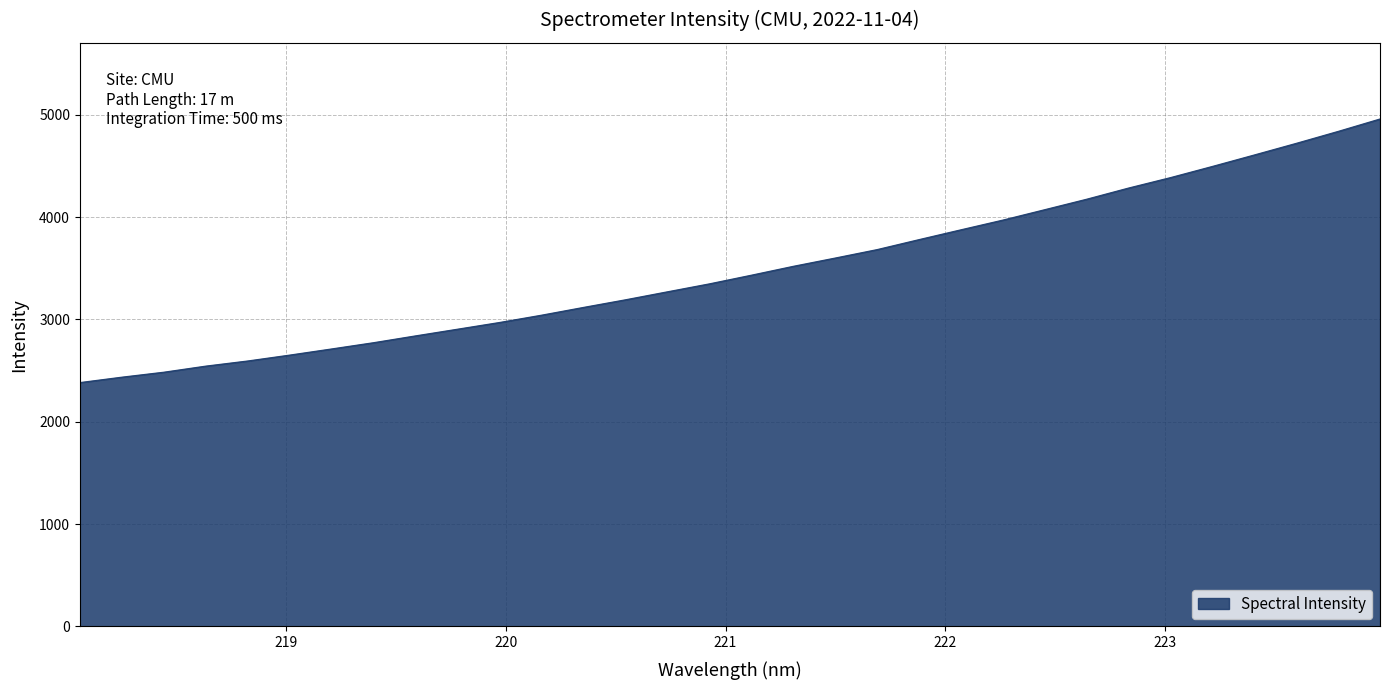

What is the minimum value shown in the chart?

2383.5